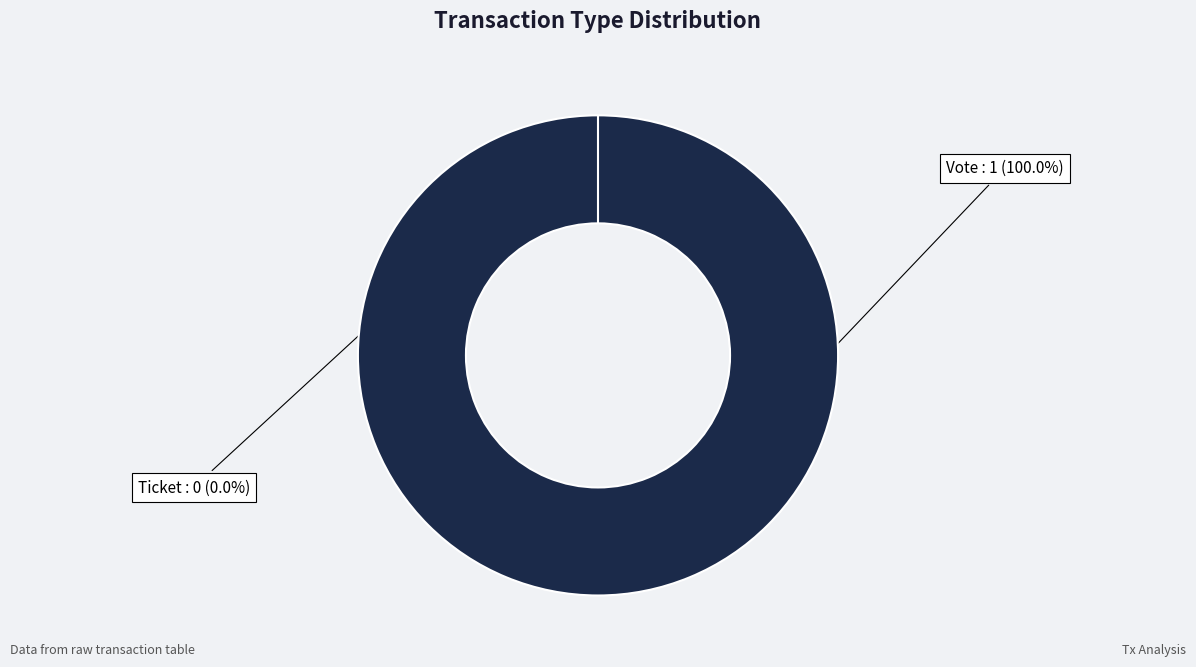

Count the number of slices in the pie.

2